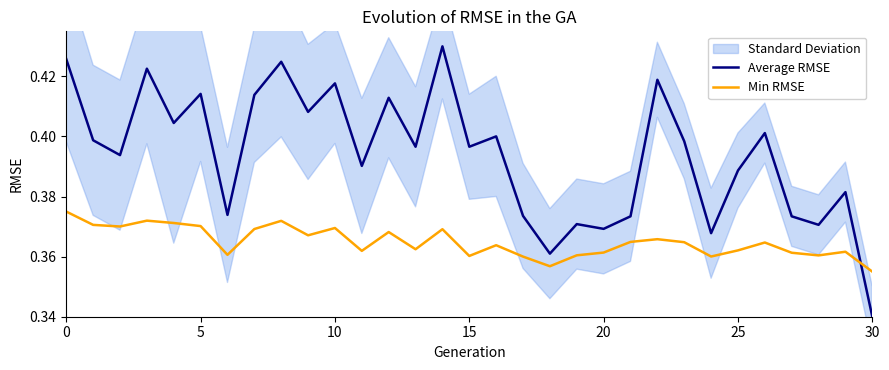

True or false: Min RMSE and Average RMSE cross at least once.

True